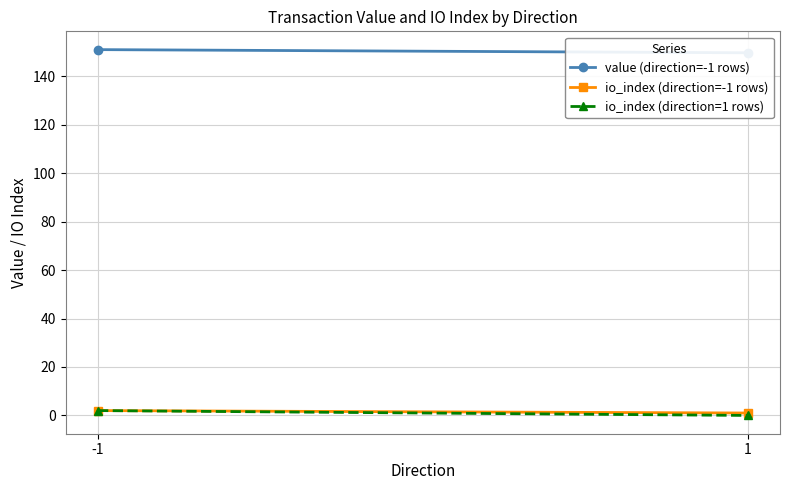

At how many categories does at least one series exceed 96?

2